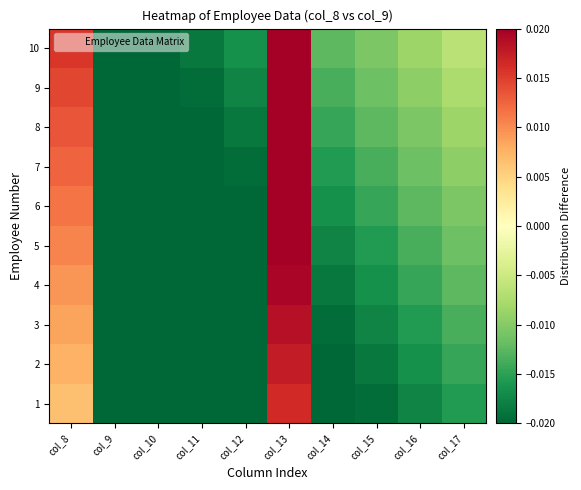

Reading right to left, what are all the values shown in this chart?

1: col_17=-0.0	col_16=-0.0	col_15=-0.0	col_14=-0.0	col_13=0.0	col_12=-0.0	col_11=-0.0	col_10=-0.0	col_9=-0.0	col_8=0.0
2: col_17=-0.0	col_16=-0.0	col_15=-0.0	col_14=-0.0	col_13=0.0	col_12=-0.0	col_11=-0.0	col_10=-0.0	col_9=-0.0	col_8=0.0
3: col_17=-0.0	col_16=-0.0	col_15=-0.0	col_14=-0.0	col_13=0.0	col_12=-0.0	col_11=-0.0	col_10=-0.0	col_9=-0.0	col_8=0.0
4: col_17=-0.0	col_16=-0.0	col_15=-0.0	col_14=-0.0	col_13=0.0	col_12=-0.0	col_11=-0.0	col_10=-0.0	col_9=-0.0	col_8=0.0
5: col_17=-0.0	col_16=-0.0	col_15=-0.0	col_14=-0.0	col_13=0.0	col_12=-0.0	col_11=-0.0	col_10=-0.0	col_9=-0.0	col_8=0.0
6: col_17=-0.0	col_16=-0.0	col_15=-0.0	col_14=-0.0	col_13=0.0	col_12=-0.0	col_11=-0.0	col_10=-0.0	col_9=-0.0	col_8=0.0
7: col_17=-0.0	col_16=-0.0	col_15=-0.0	col_14=-0.0	col_13=0.0	col_12=-0.0	col_11=-0.0	col_10=-0.0	col_9=-0.0	col_8=0.0
8: col_17=-0.0	col_16=-0.0	col_15=-0.0	col_14=-0.0	col_13=0.0	col_12=-0.0	col_11=-0.0	col_10=-0.0	col_9=-0.0	col_8=0.0
9: col_17=-0.0	col_16=-0.0	col_15=-0.0	col_14=-0.0	col_13=0.0	col_12=-0.0	col_11=-0.0	col_10=-0.0	col_9=-0.0	col_8=0.0
10: col_17=-0.0	col_16=-0.0	col_15=-0.0	col_14=-0.0	col_13=0.0	col_12=-0.0	col_11=-0.0	col_10=-0.0	col_9=-0.0	col_8=0.0